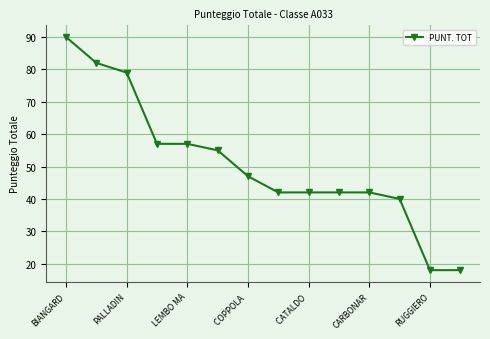

What is the minimum value shown in the chart?

18